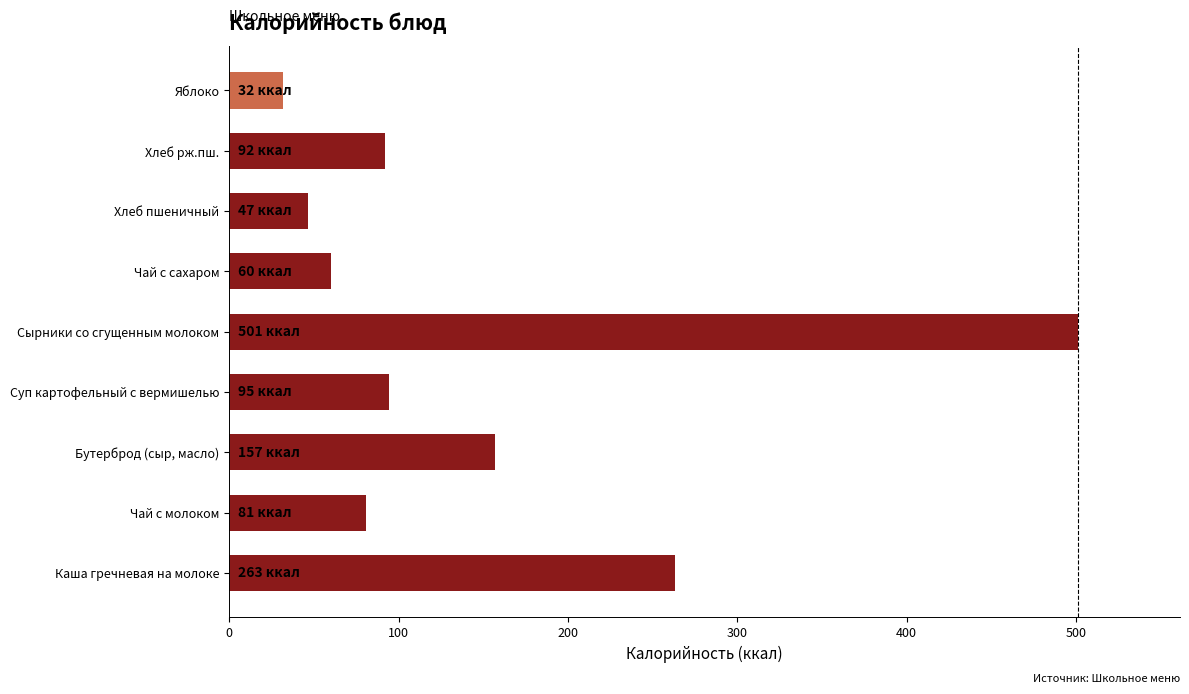

At which category does the chart reach its minimum across all series?

Яблоко